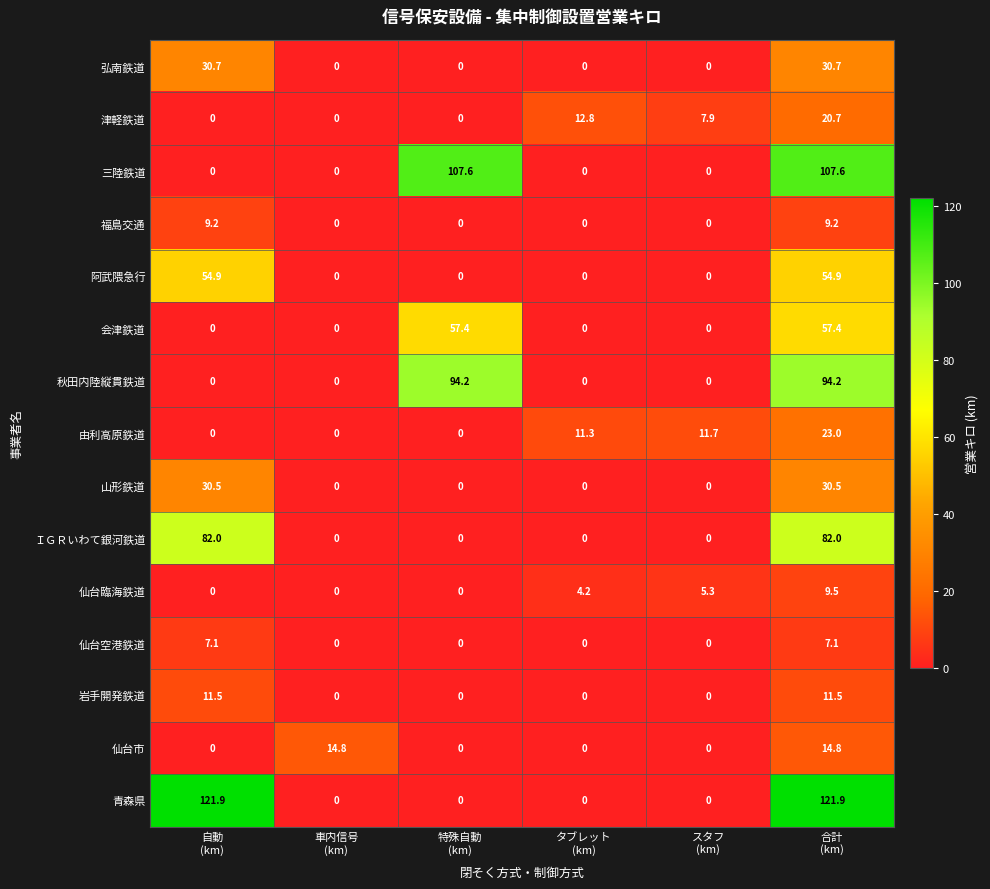

Which series has the largest range (max minus min)?

青森県